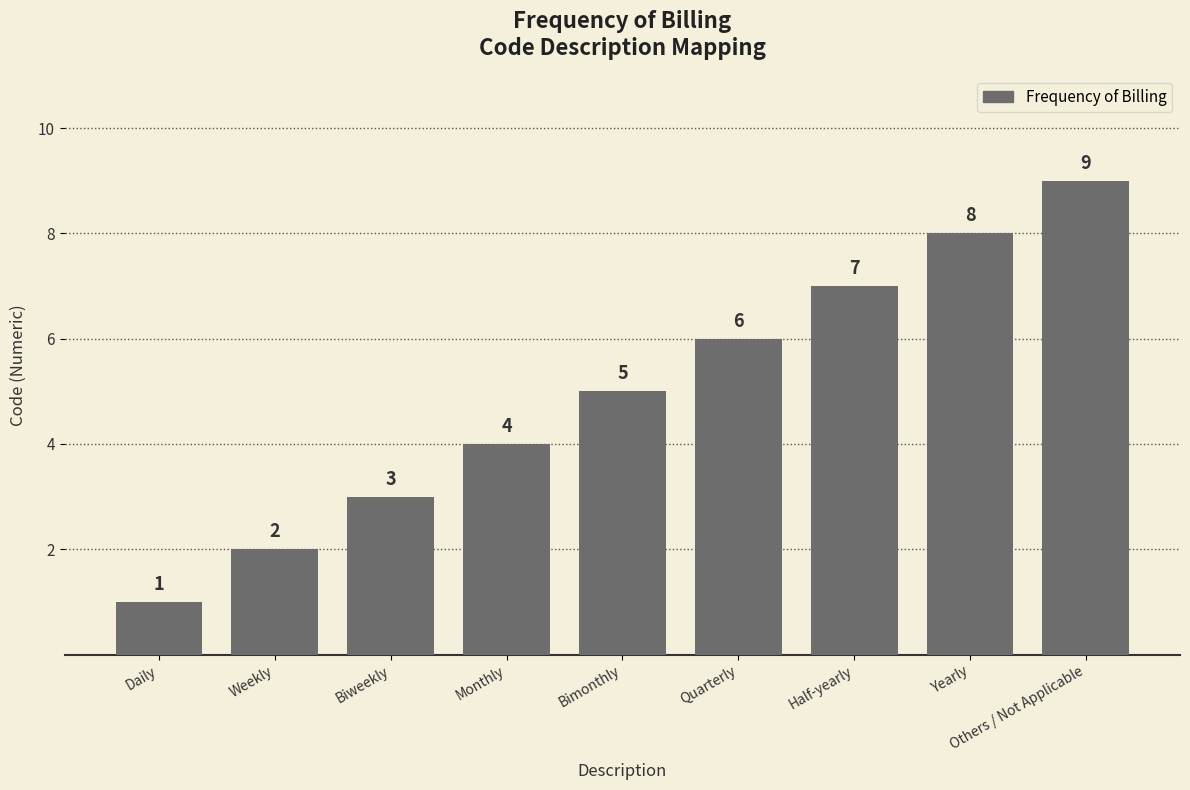

Reading left to right, transcribe all the data shown in this chart.

Daily=1	Weekly=2	Biweekly=3	Monthly=4	Bimonthly=5	Quarterly=6	Half-yearly=7	Yearly=8	Others / Not Applicable=9